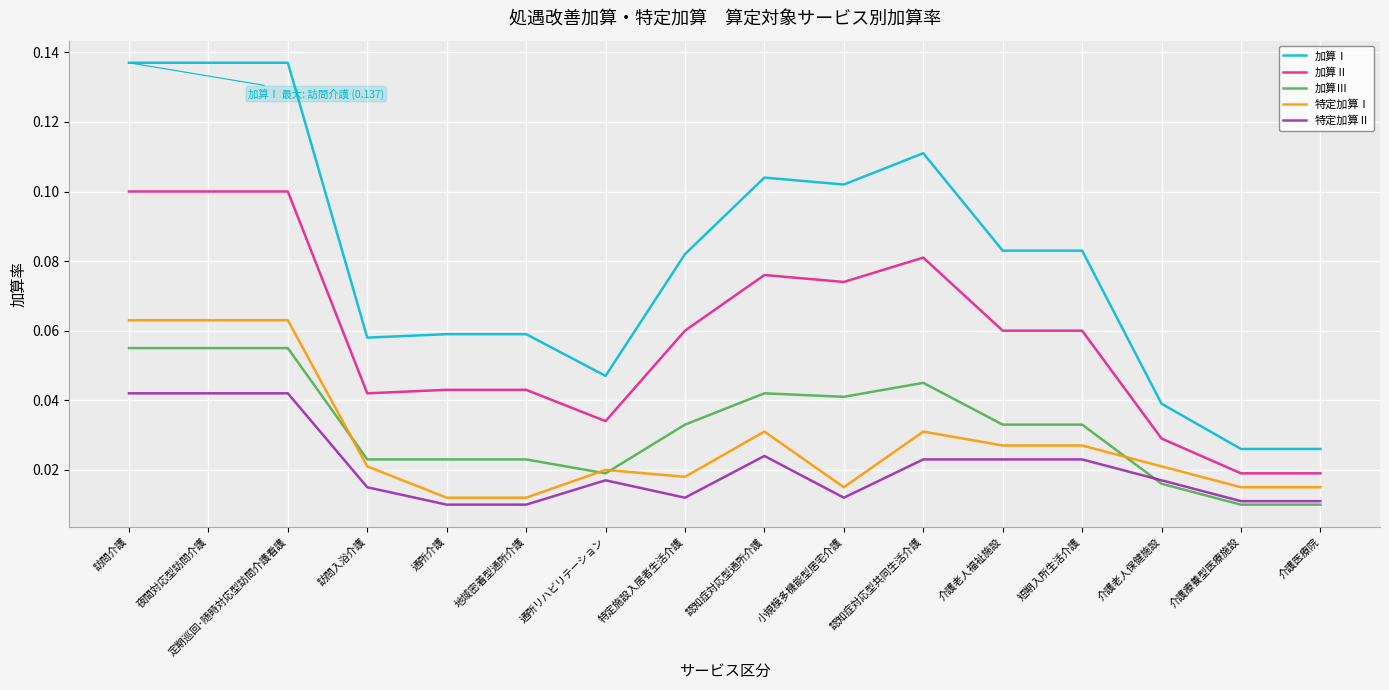

True or false: 加算Ⅲ and 加算Ⅰ intersect in this chart.

False